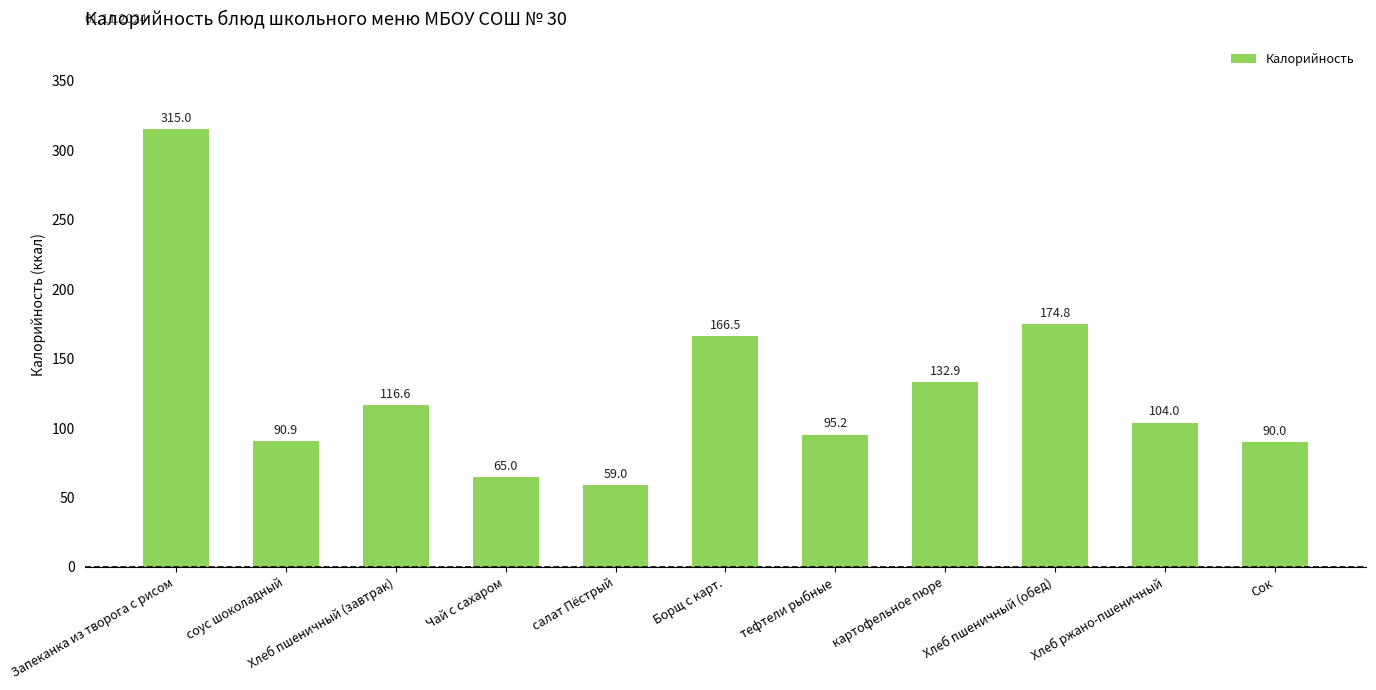

Does the chart contain any negative values?

No